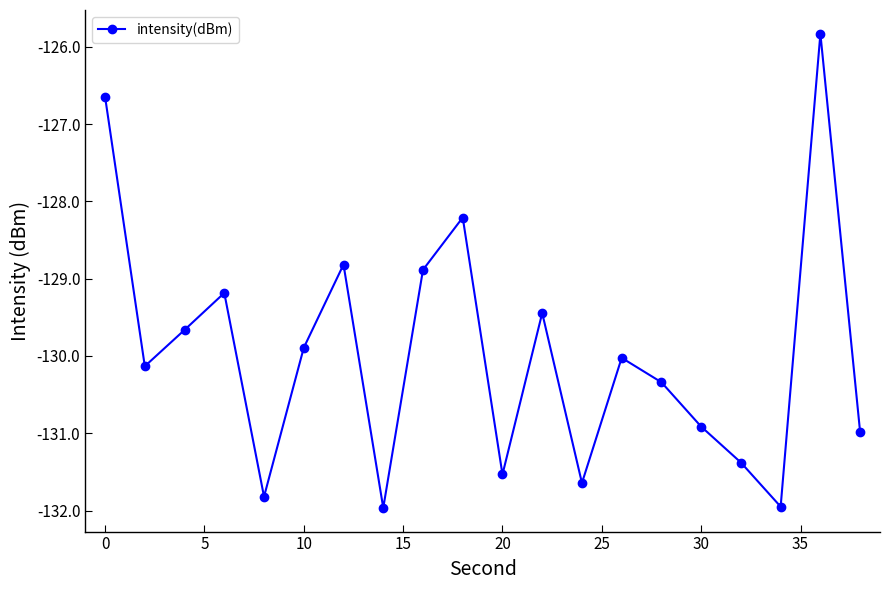

What is the minimum value shown in the chart?

-132.0